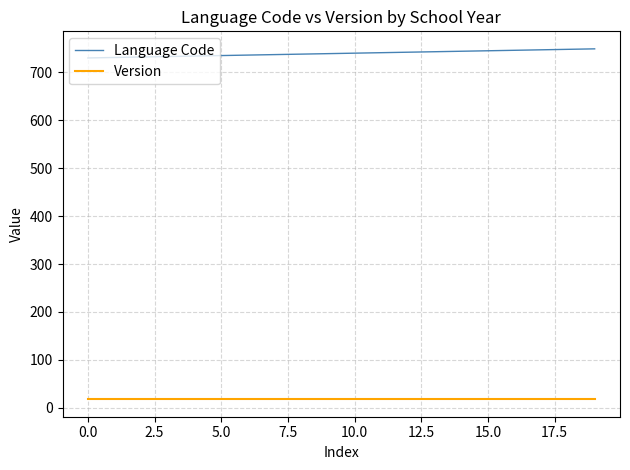

Which series has the largest total across all categories?

Language Code